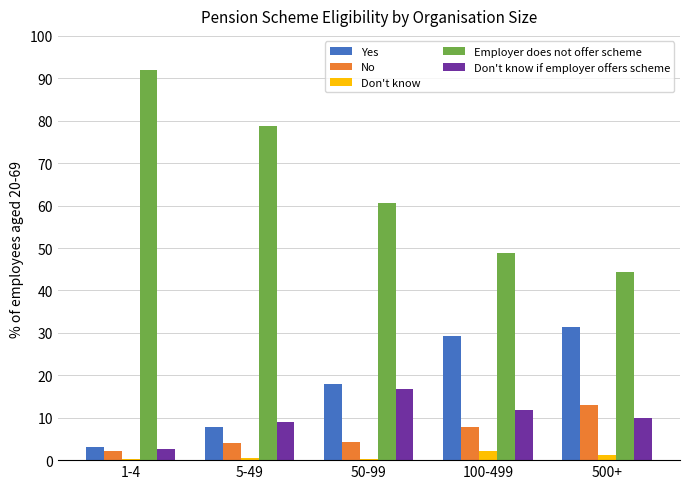

What is the maximum value for Don't know?

2.2